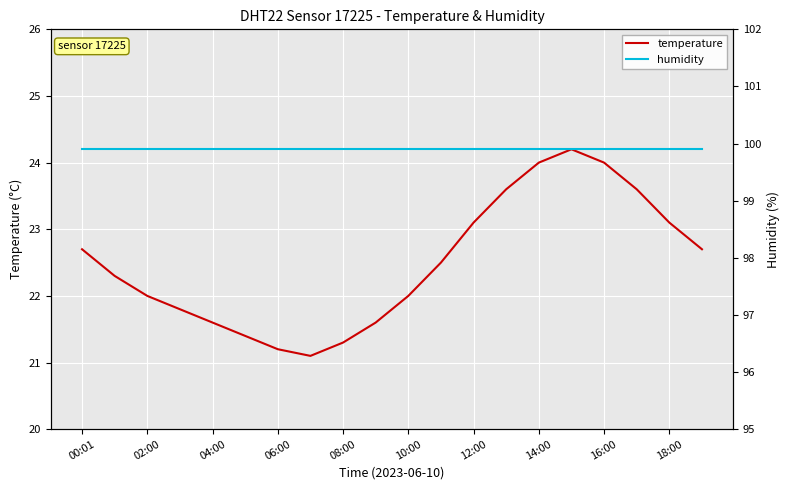

What is the highest value of the temperature series?

24.2